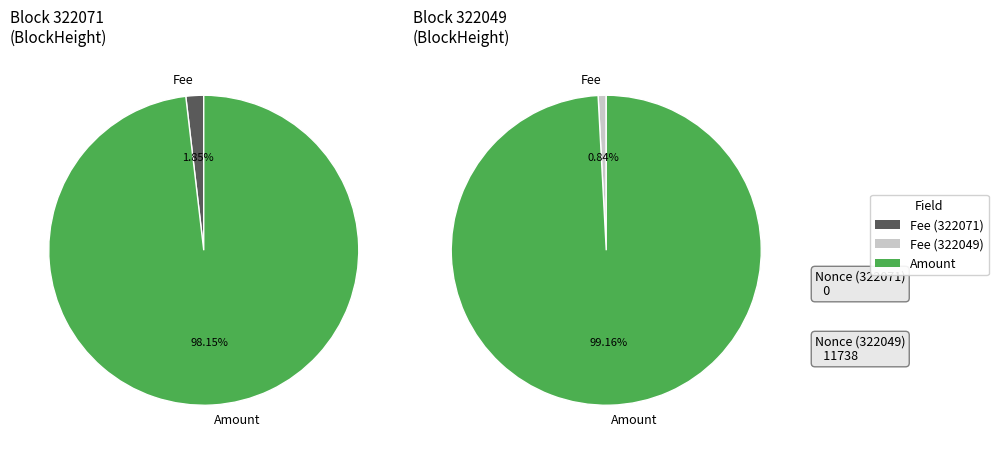

To the nearest percent, what is the combined percentage of 322071 and 322049?

100%